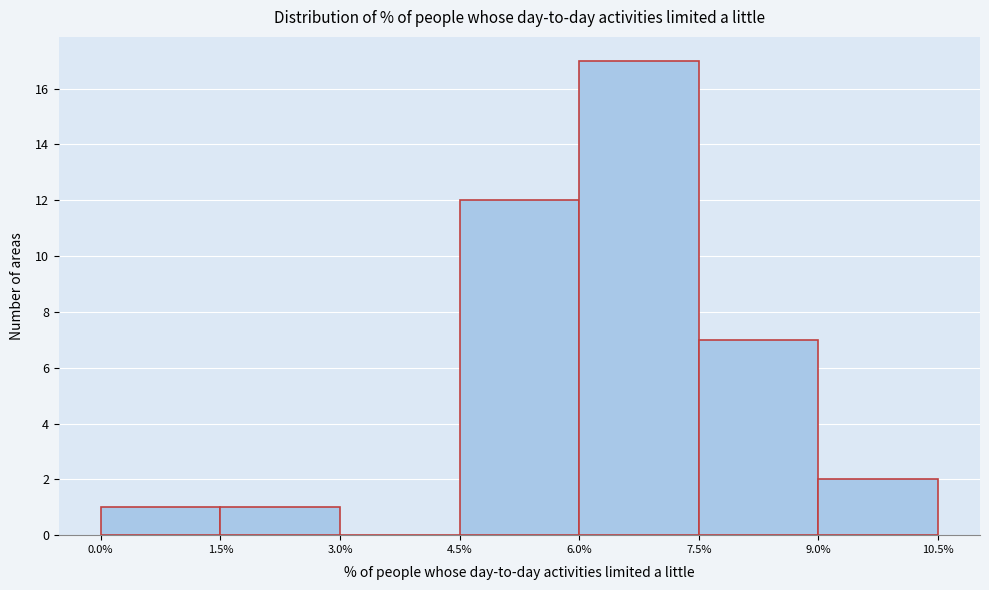

Which range on the x-axis has the tallest bar?

6.0% to 7.5%